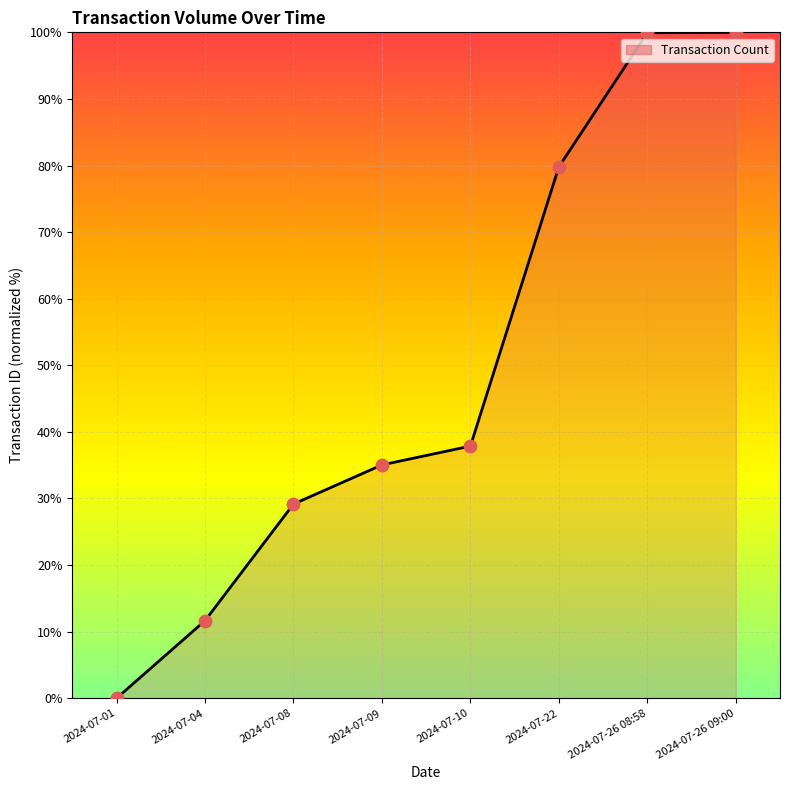

What is the change in value from 2024-07-08 to 2024-07-22?

+50.6